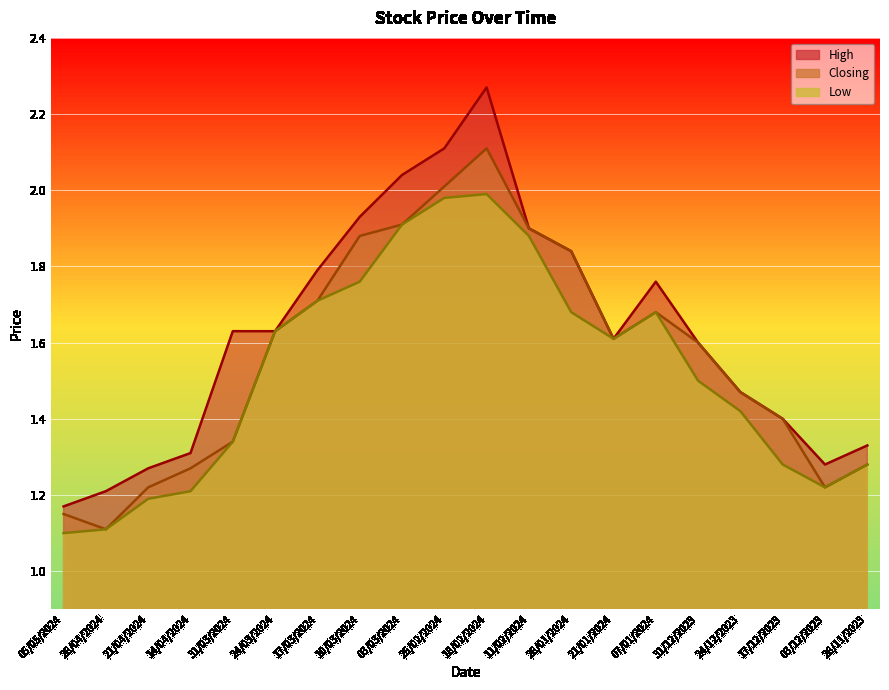

What position from the right is 10/03/2024?

13